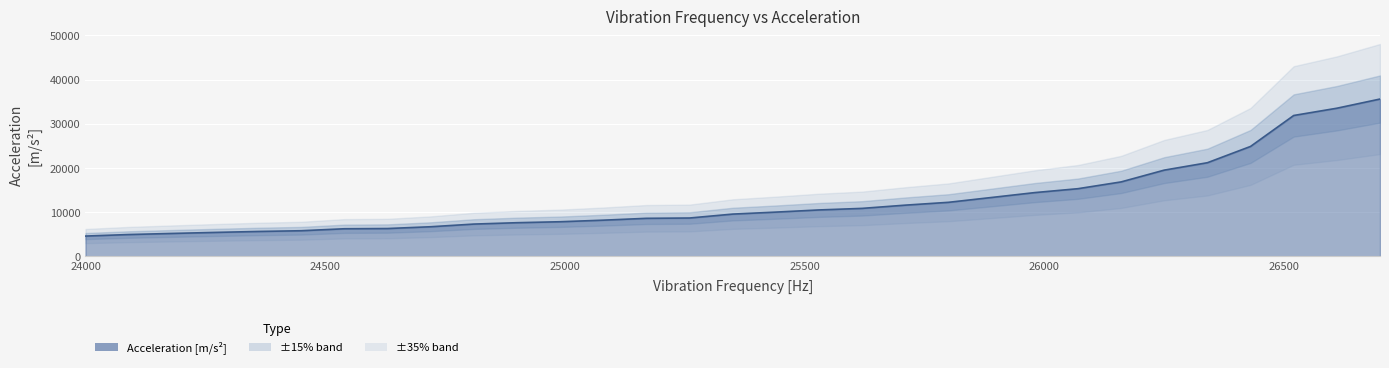

Reading left to right, what are all the values shown in this chart?

4587.7	4932.2	5179.0	5413.0	5628.3	5793.0	6238.9	6291.5	6696.7	7300.4	7610.4	7829.2	8183.1	8600.1	8672.7	9557.6	10007.2	10498.0	10850.7	11581.7	12220.9	13317.0	14421.4	15303.7	16836.8	19503.7	21177.2	24862.0	31861.1	33504.7	35581.9